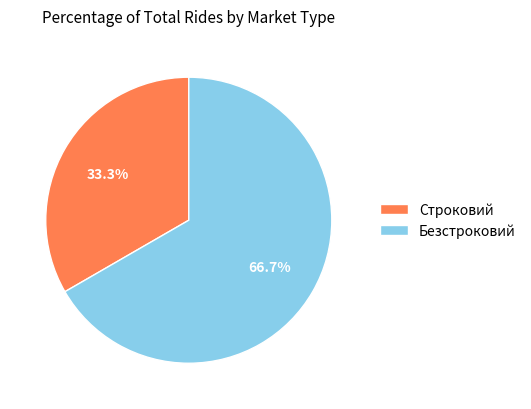

Which category has the biggest portion of the pie?

Безстроковий